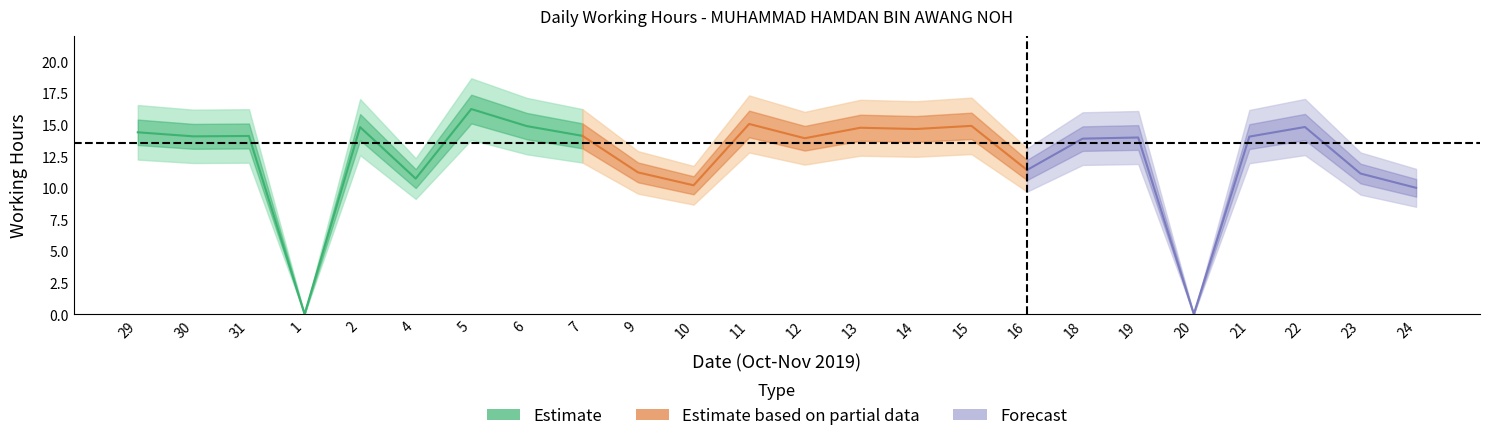

What position from the left is 31?

3